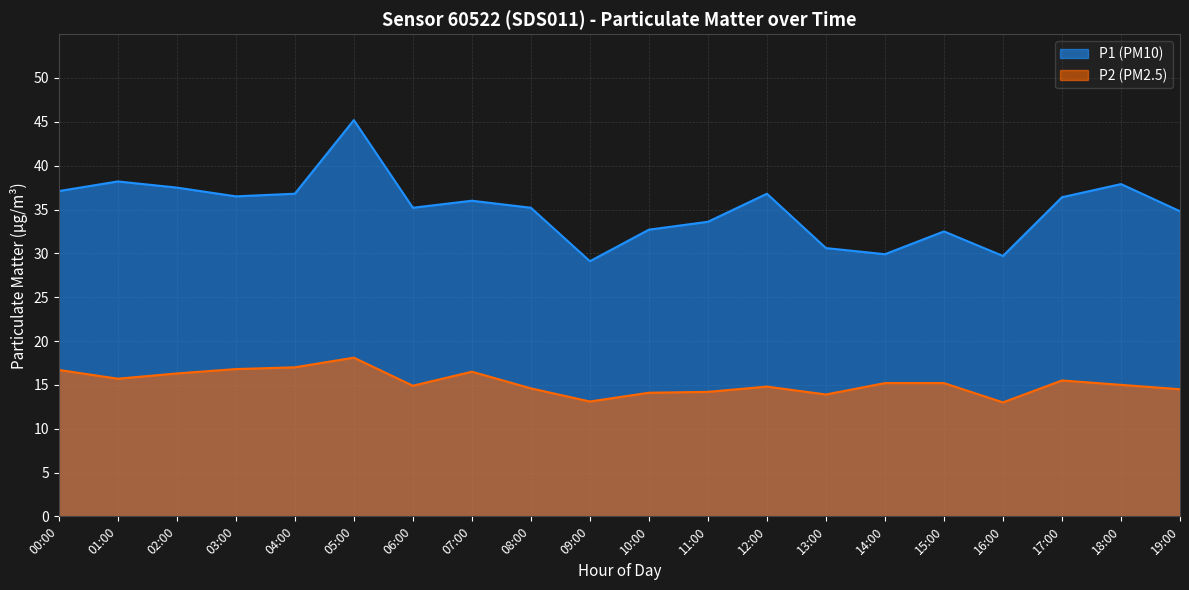

At which label is P2 closest to 15?

18:00